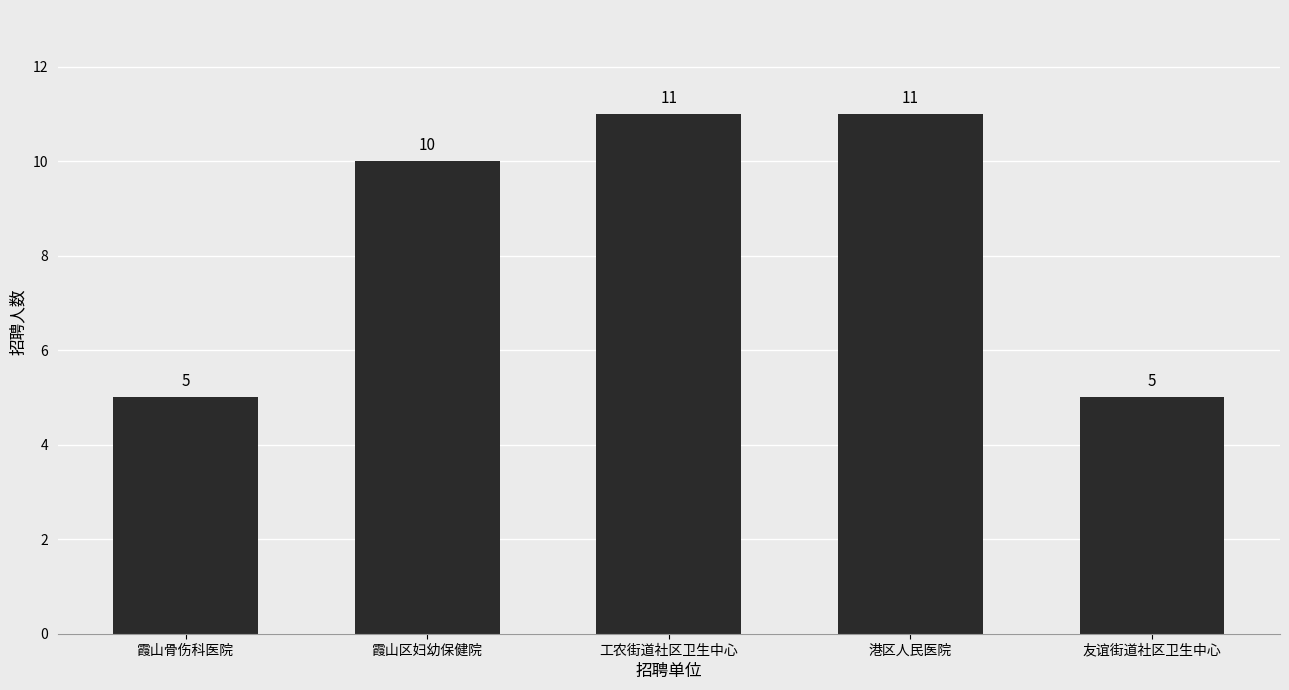

Reading right to left, transcribe all the data shown in this chart.

友谊街道社区卫生中心=5	港区人民医院=11	工农街道社区卫生中心=11	霞山区妇幼保健院=10	霞山骨伤科医院=5